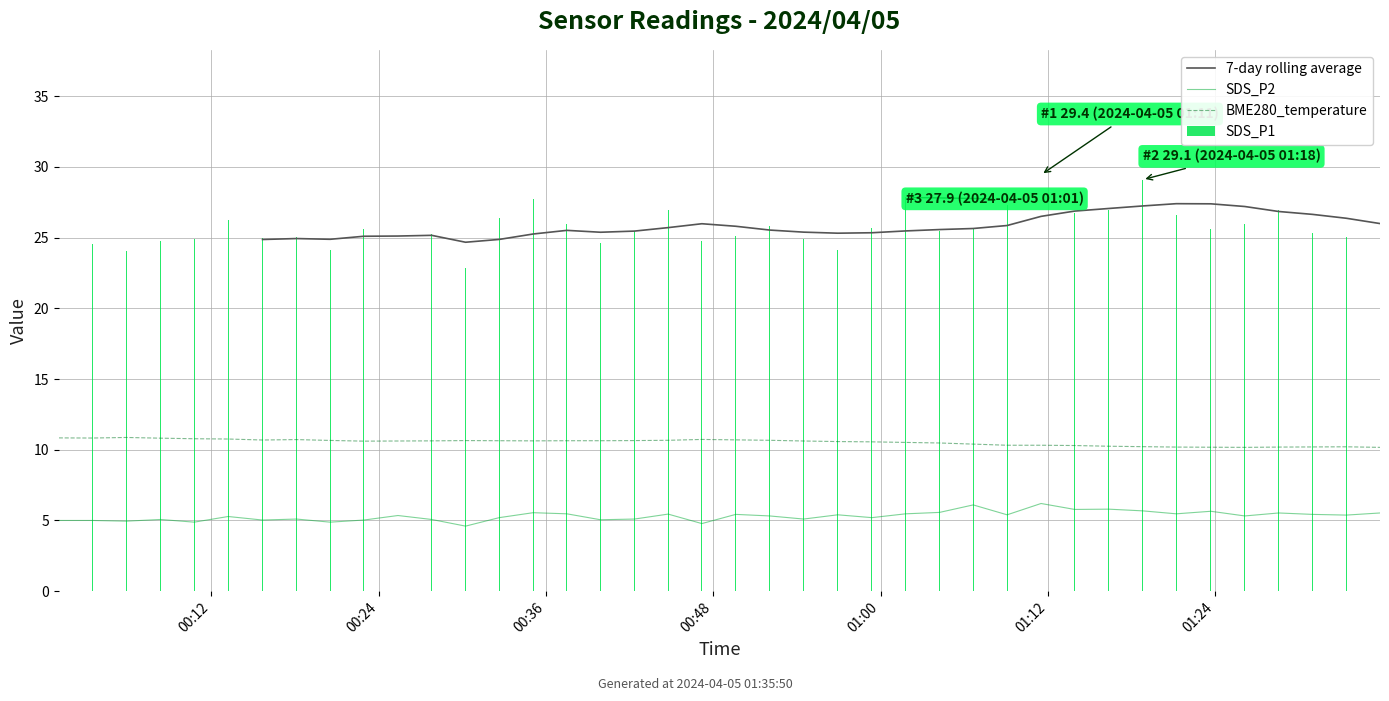

What is the difference between the highest and lowest values at 2024/04/05 00:08:21?

19.7